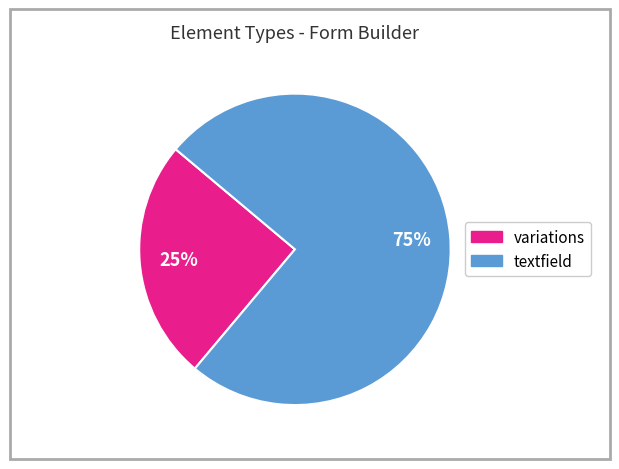

Does any single category account for the majority?

Yes